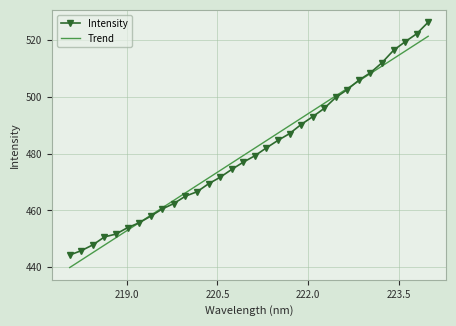

What is the greatest value displayed?

526.4